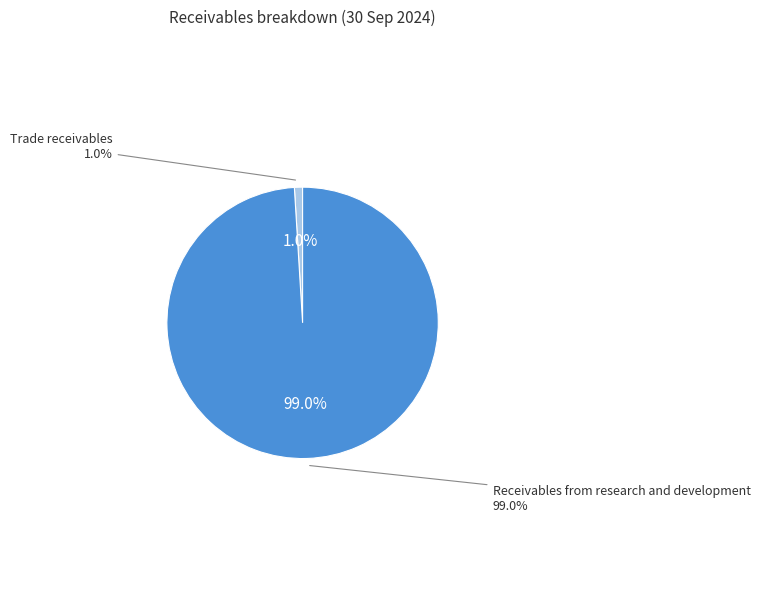

Count the number of slices in the pie.

2